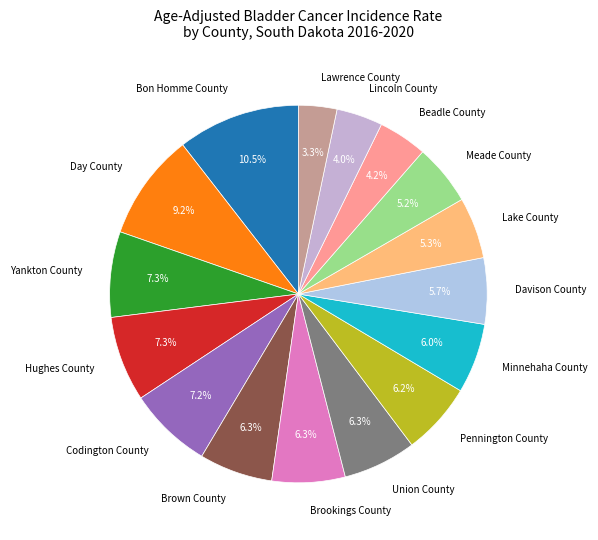

Does Meade County represent more than half of the total?

No